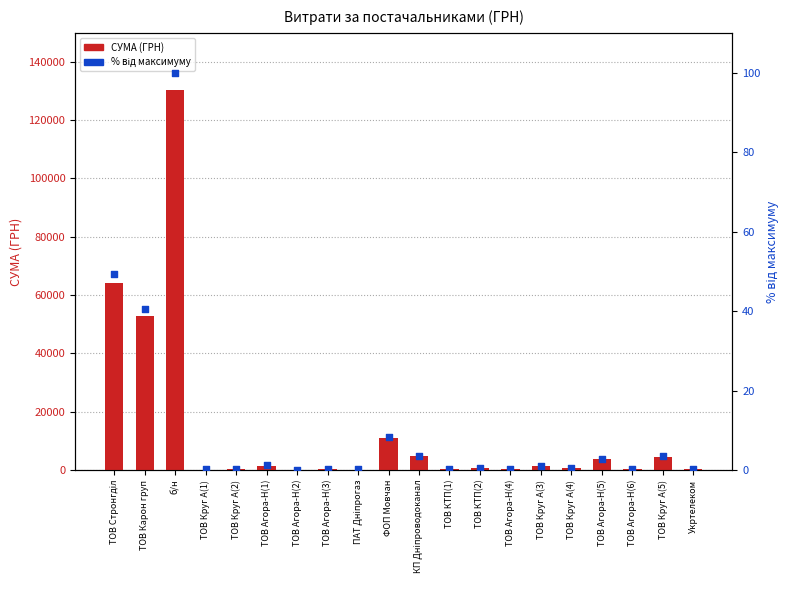

At how many categories does at least one series exceed 38516?

3